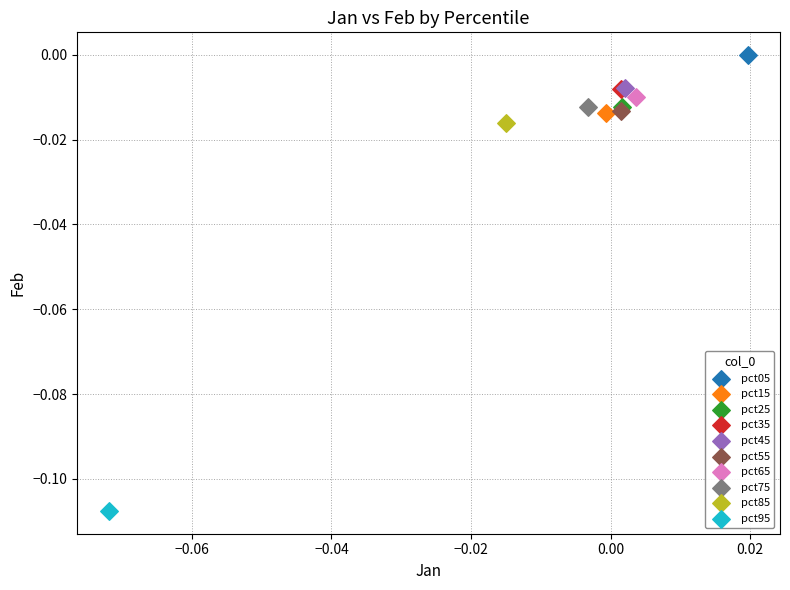

What are all the series names shown in the legend?

pct05, pct15, pct25, pct35, pct45, pct55, pct65, pct75, pct85, pct95